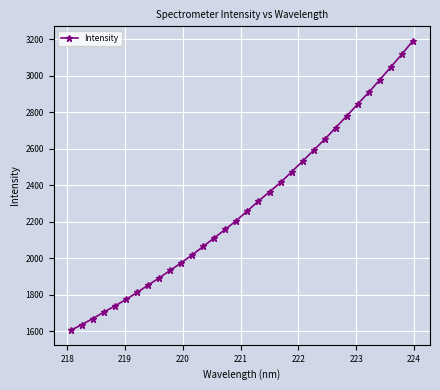

What is the value of the 5th point from the left?

1737.7